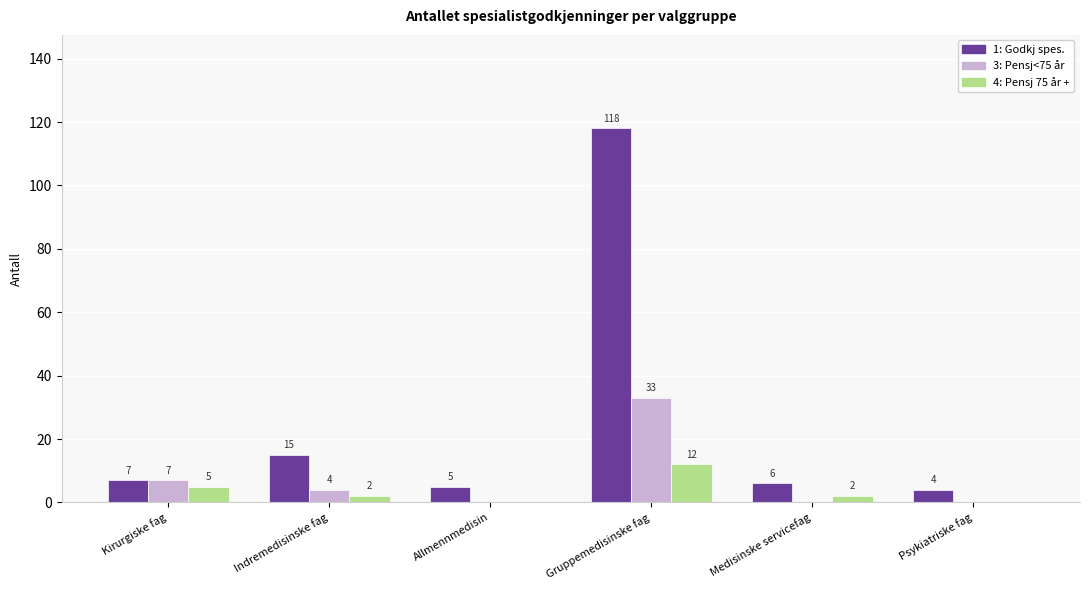

Which category has the highest value in the 1: Godkj spes. series?

Gruppemedisinske fag